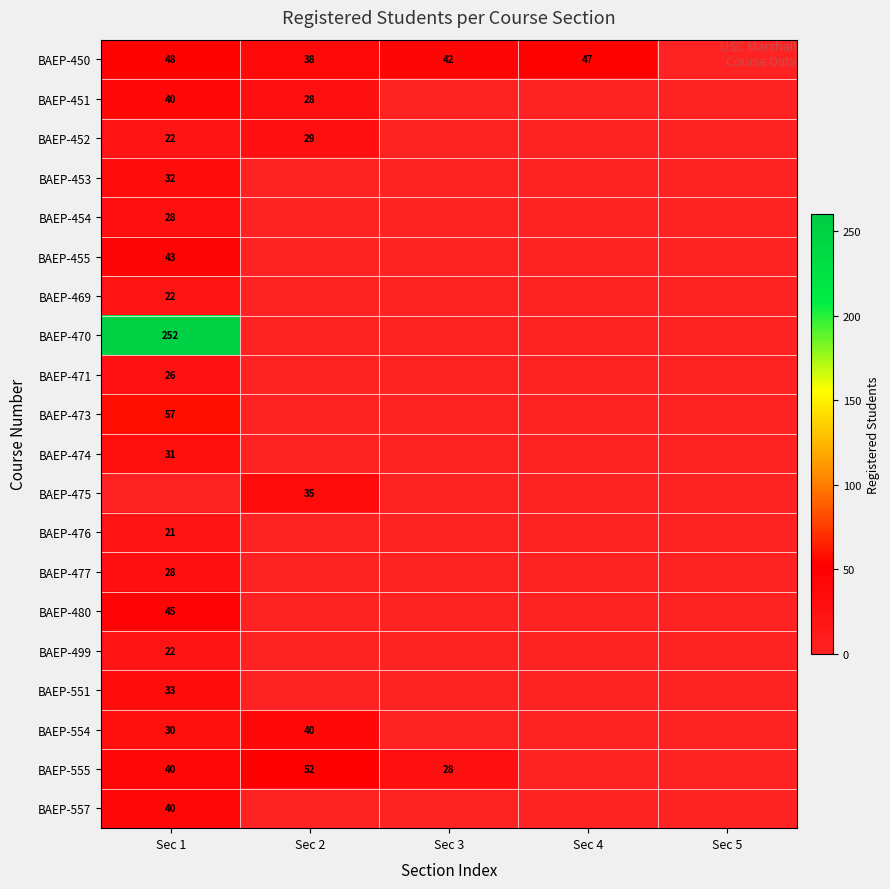

The BAEP-475 series shows 35 at Sec 2. True or false?

True